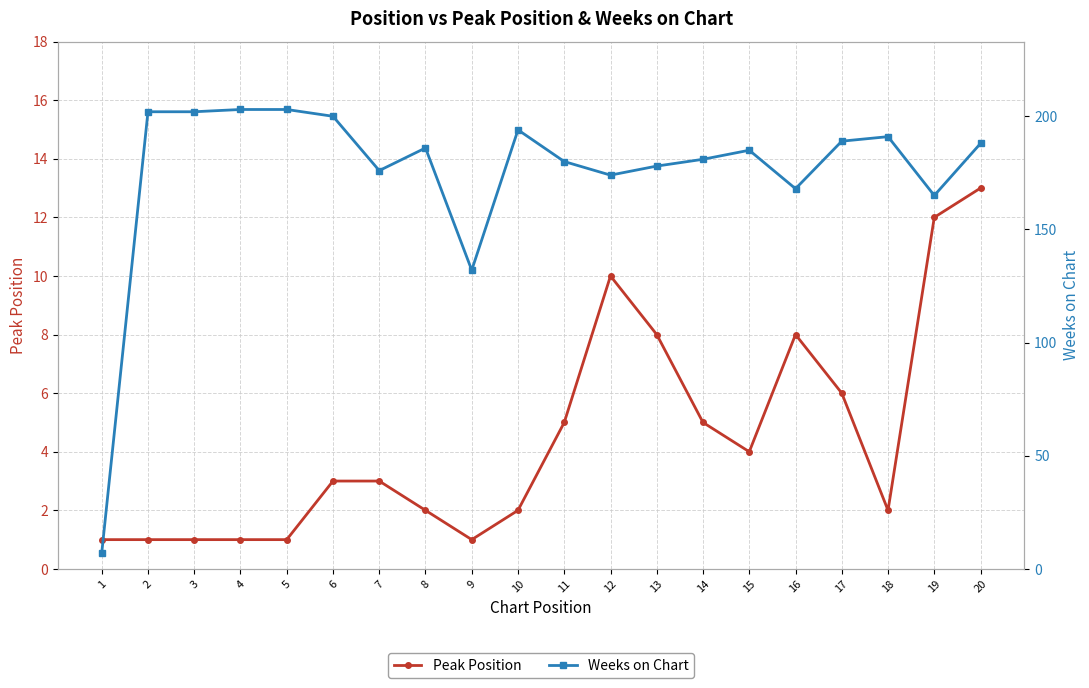

What is the difference between the maximum and minimum values in the Peak Position series?

12